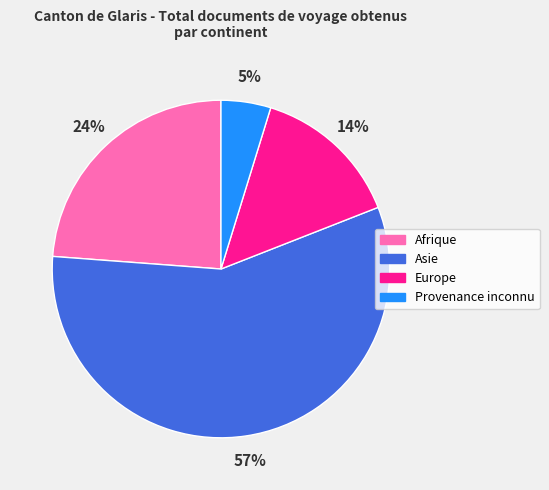

To the nearest percent, what is the difference between the largest and smallest slice percentages?

52%